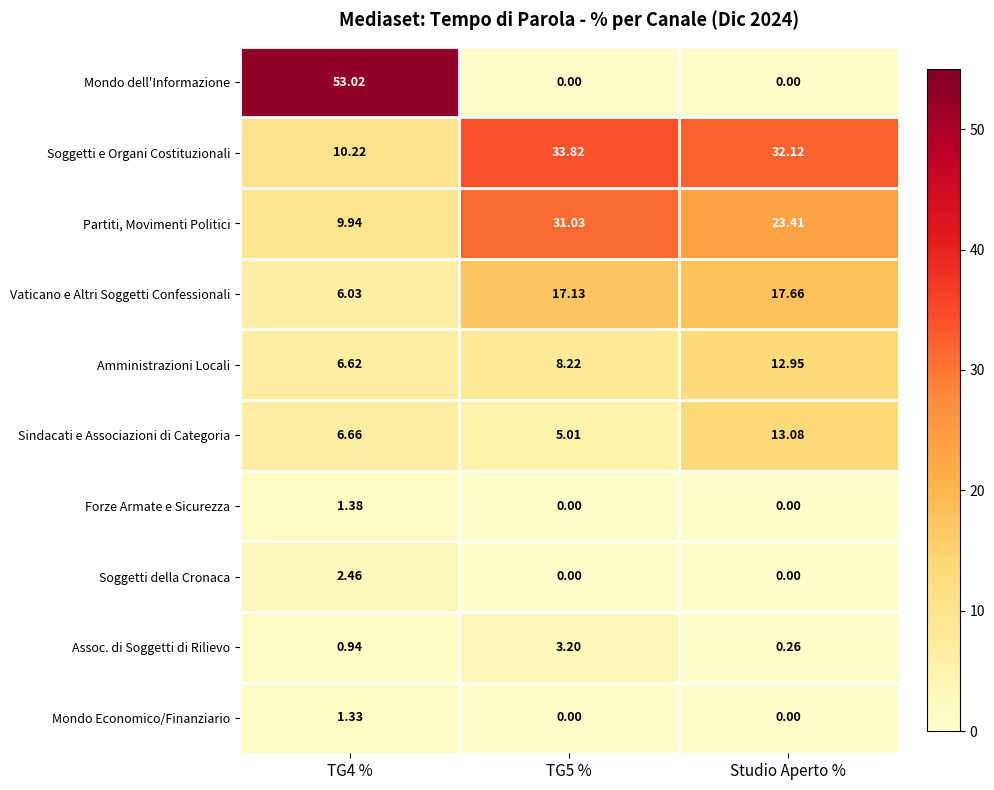

What is the greatest value displayed?

53.0